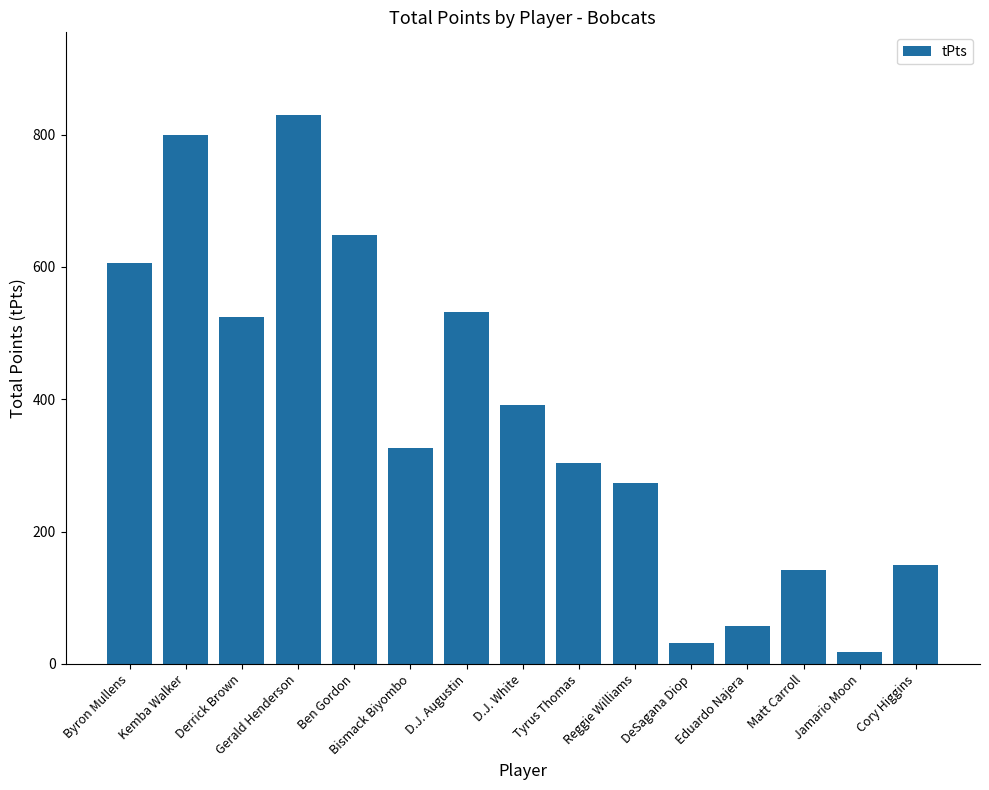

Between D.J. White and Matt Carroll, which is larger?

D.J. White